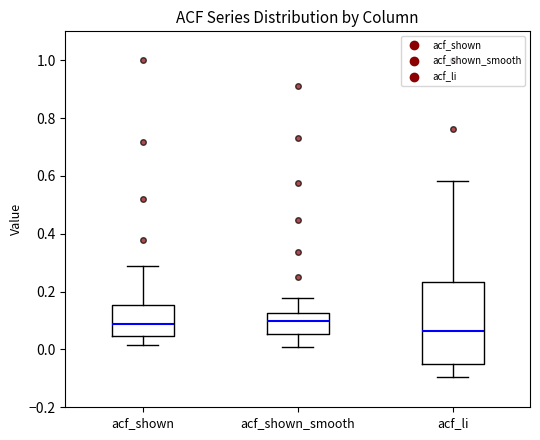

Comparing the boxes themselves (not the whiskers), which one is the tallest?

acf_li